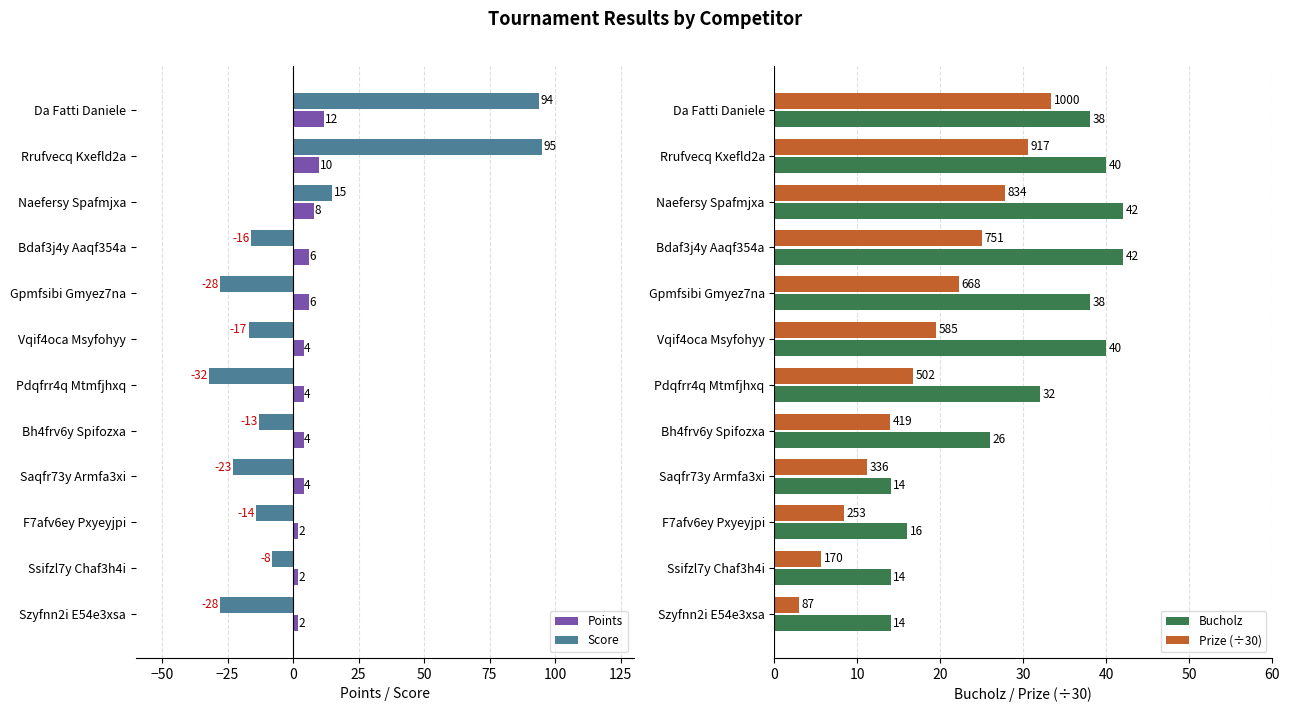

True or false: Prize (÷30) has a value of 16.7 at Pdqfrr4q Mtmfjhxq.

True